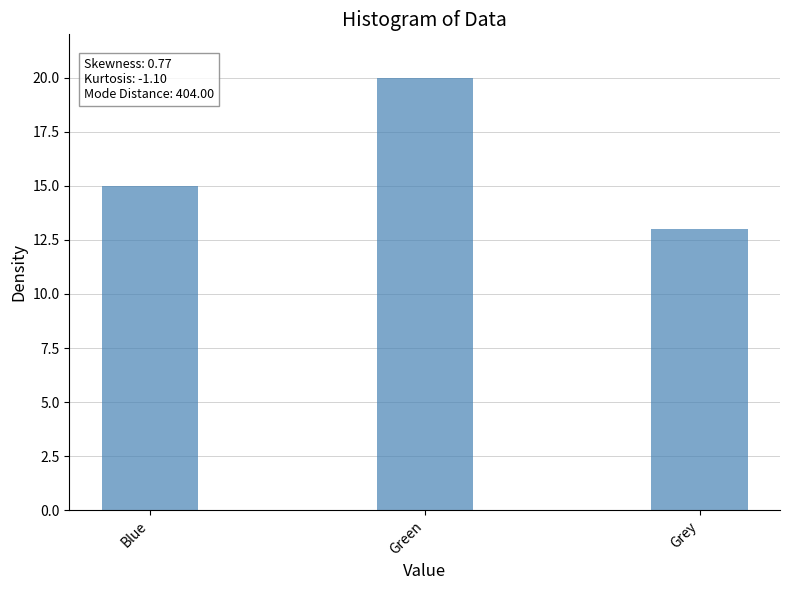

What is the greatest value displayed?

20